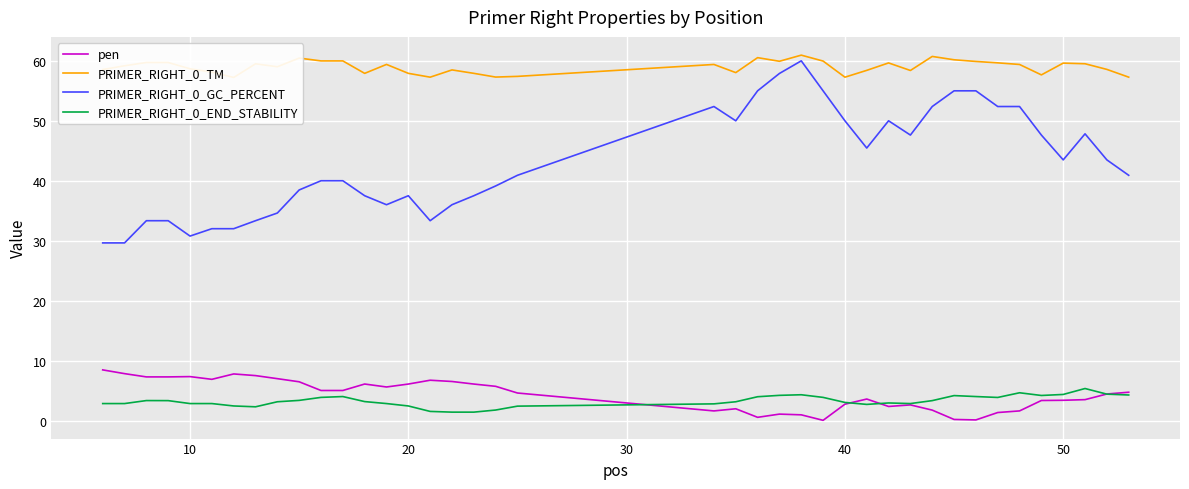

True or false: PRIMER_RIGHT_0_GC_PERCENT and pen intersect in this chart.

False